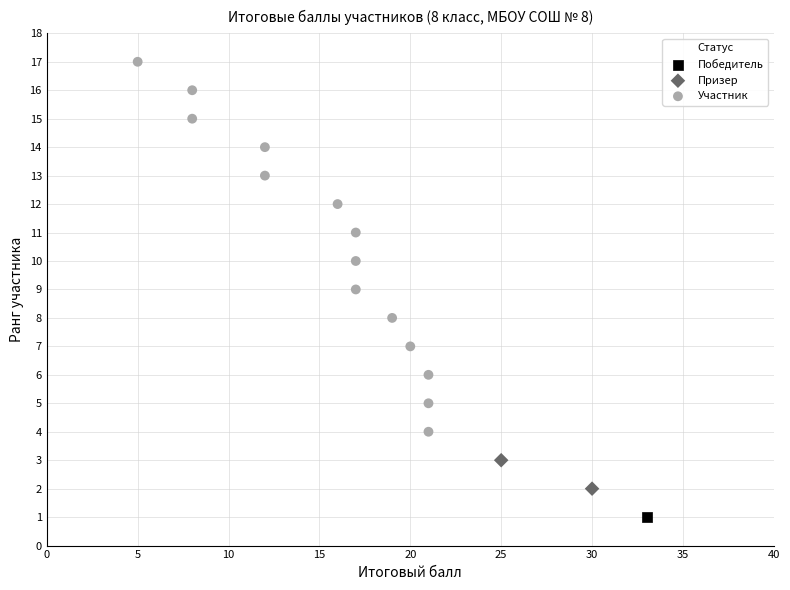

What are all the series names shown in the legend?

Победитель, Призер, Участник